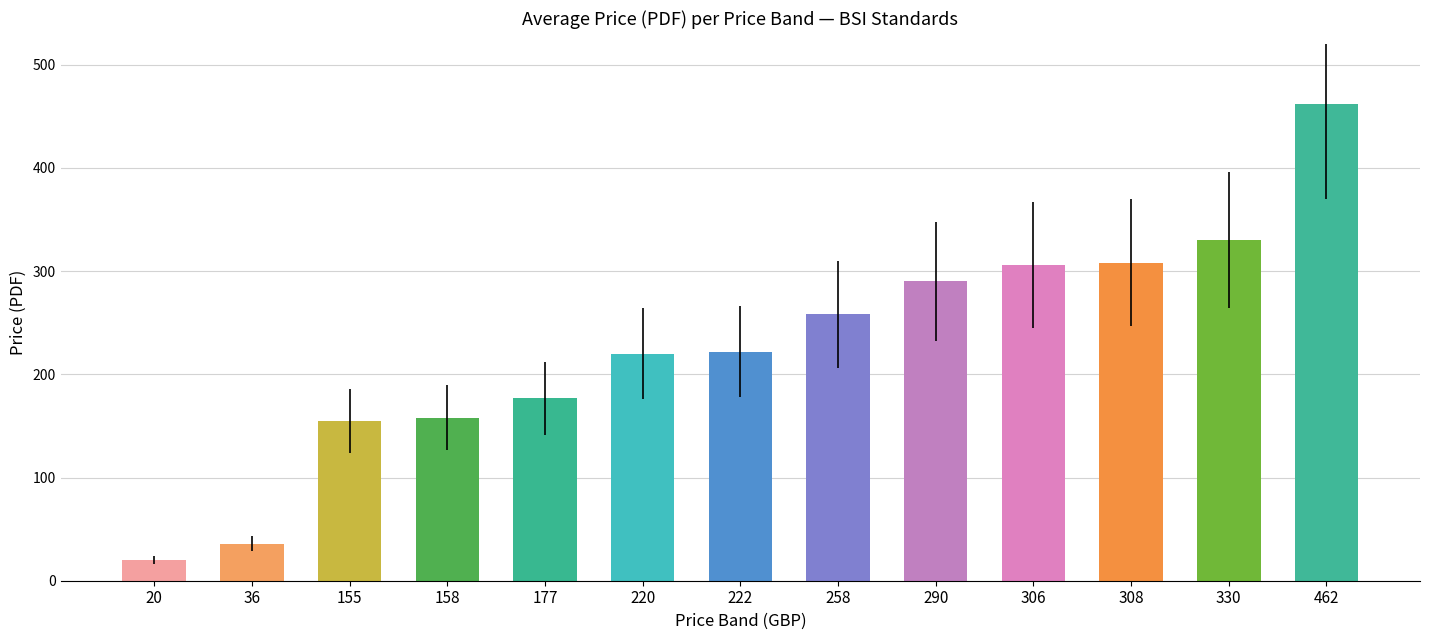

How many data points are less than 222?

6